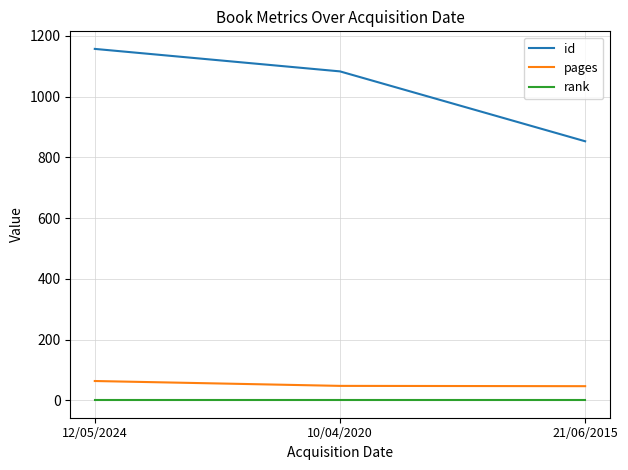

Which series has the largest total across all categories?

id